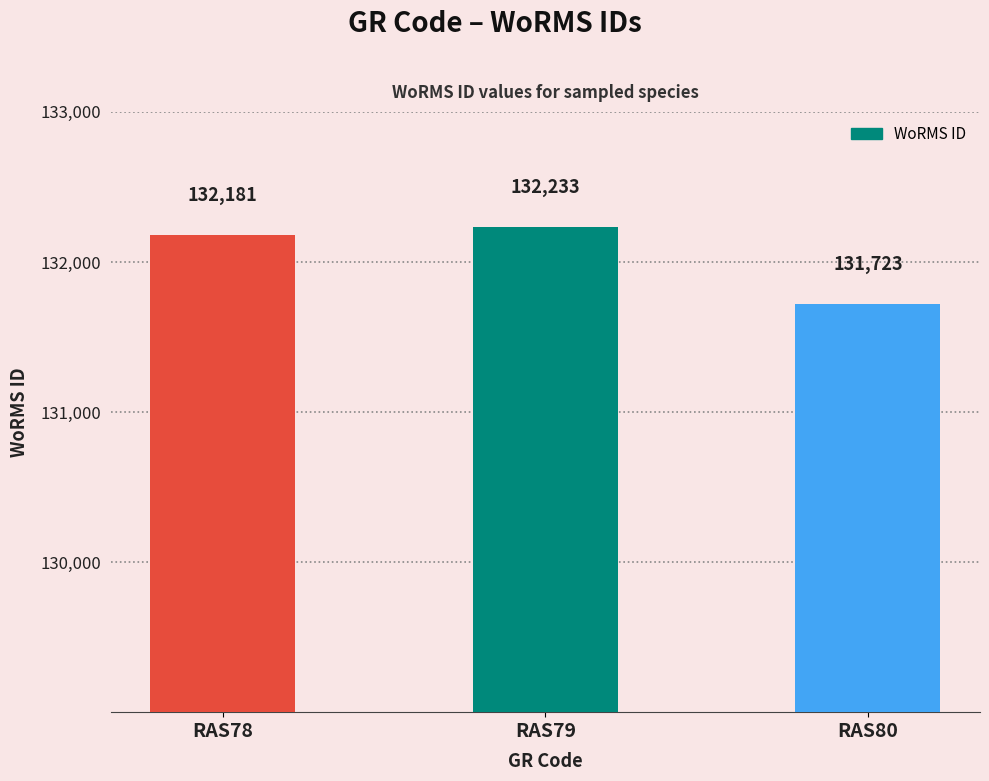

What is the greatest value displayed?

132233